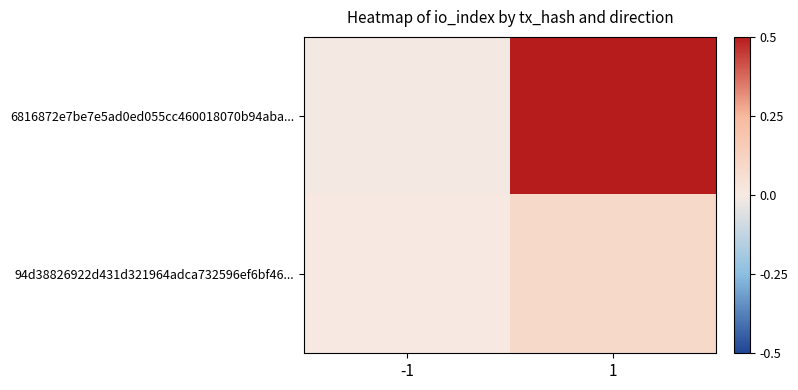

At which category is the sum across all series the highest?

1